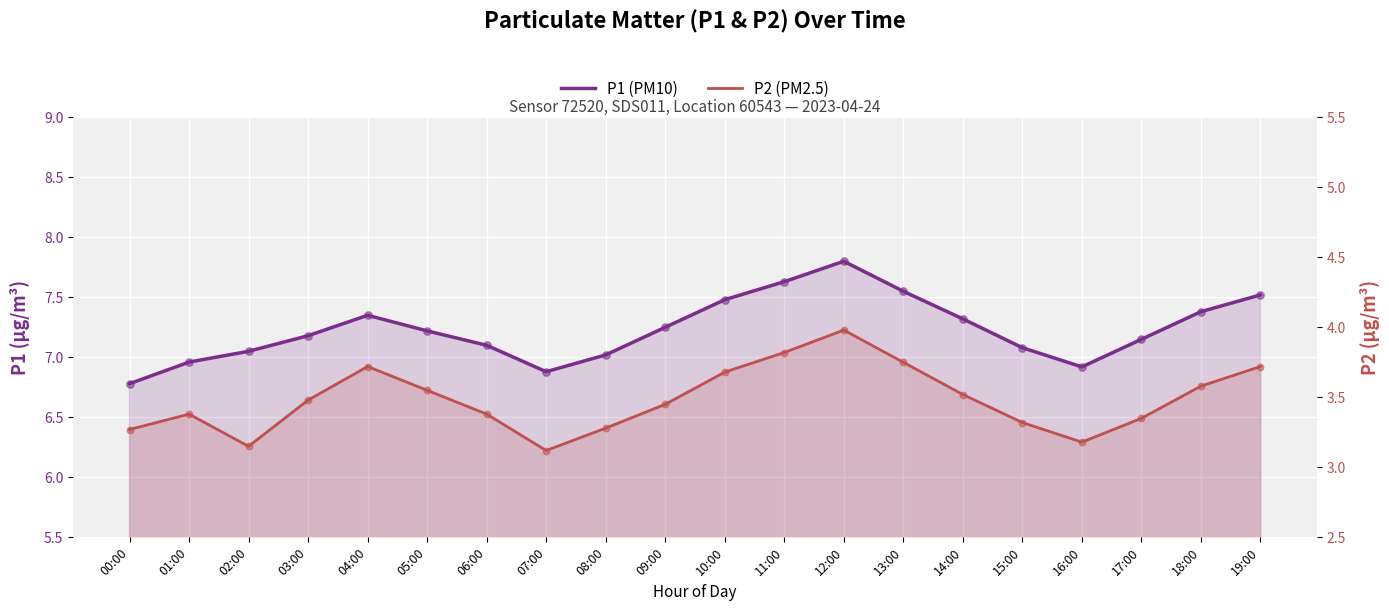

What is the total value across all series at 17:00?

10.5